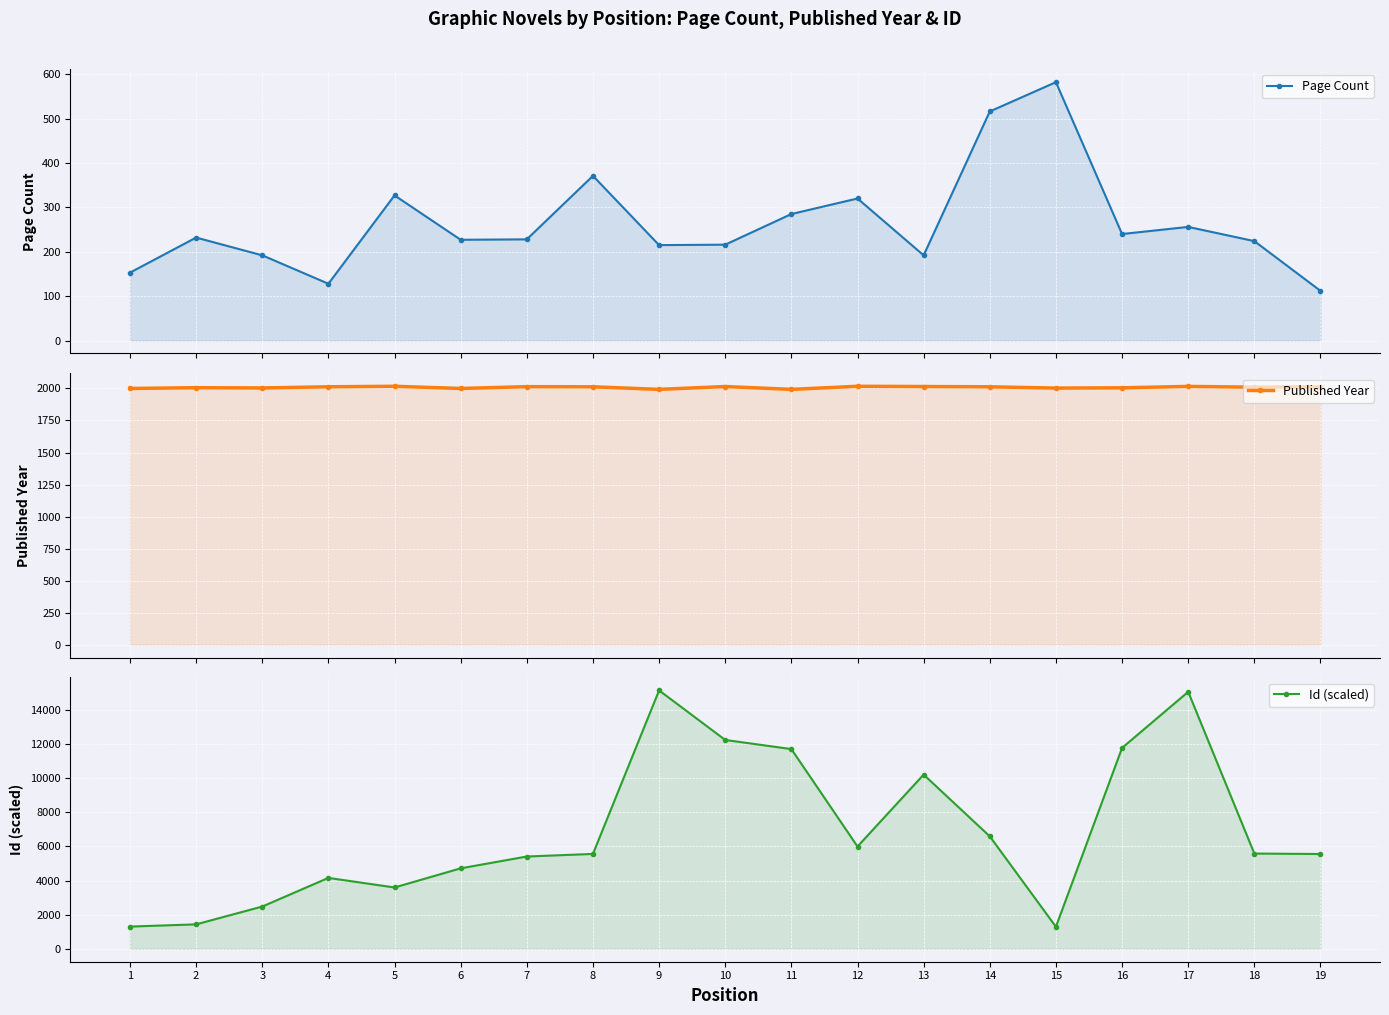

How many values in the Page Count series exceed 228?

9